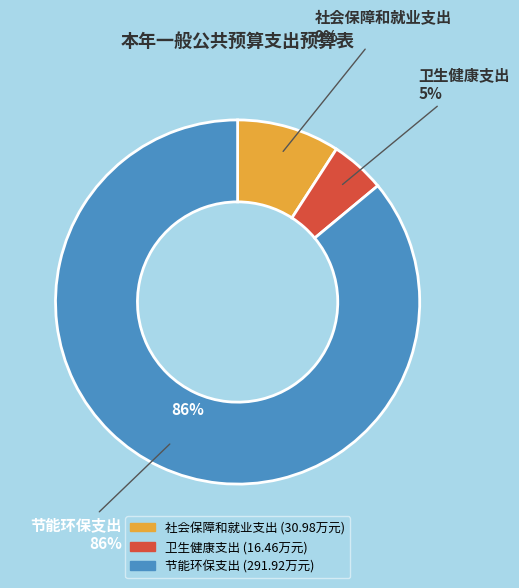

Does 节能环保支出 account for over 50% of the chart?

Yes